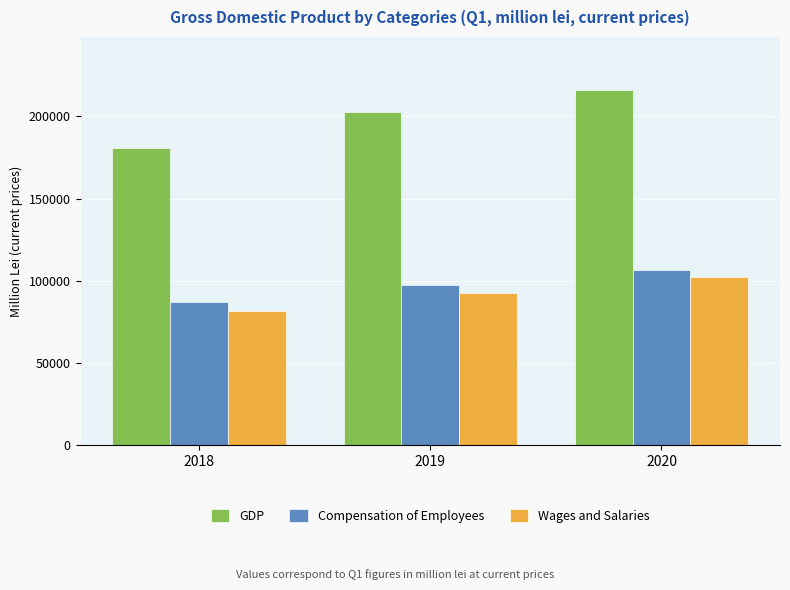

Reading left to right, list all the values displayed in this chart.

GDP: 2018=180990.9	2019=202920.0	2020=215965.2
Compensation of Employees: 2018=87263.8	2019=97371.7	2020=106800.6
Wages and Salaries: 2018=81830.7	2019=92740.2	2020=102077.4